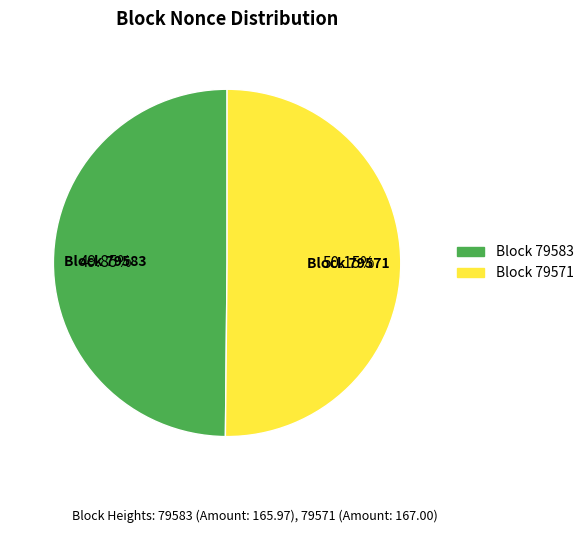

Combined, do Block 79583 and Block 79571 account for over 50%?

Yes